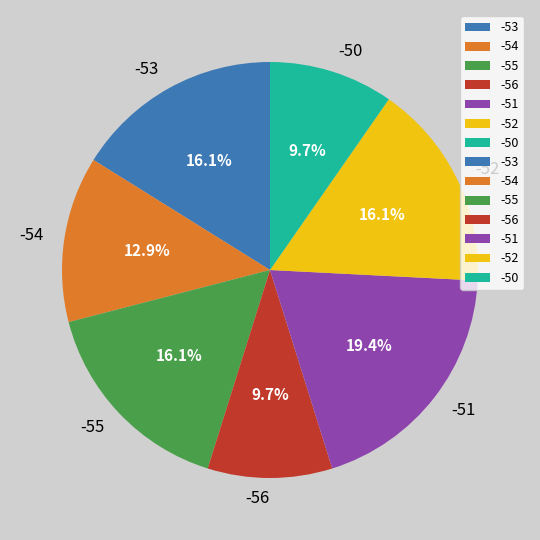

Count the number of slices in the pie.

7